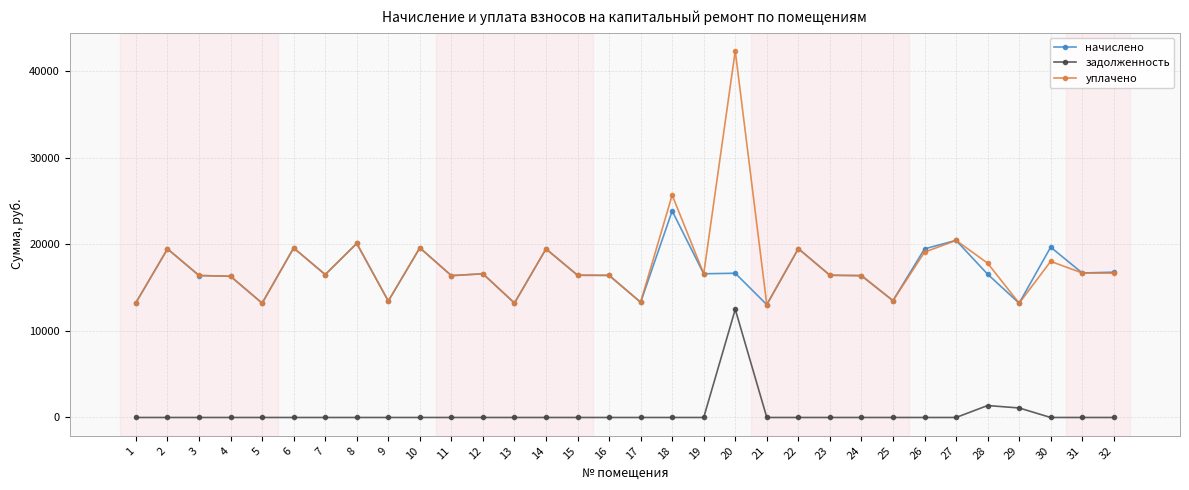

List the series in order of their peak value, lowest first.

задолженность, начислено, уплачено